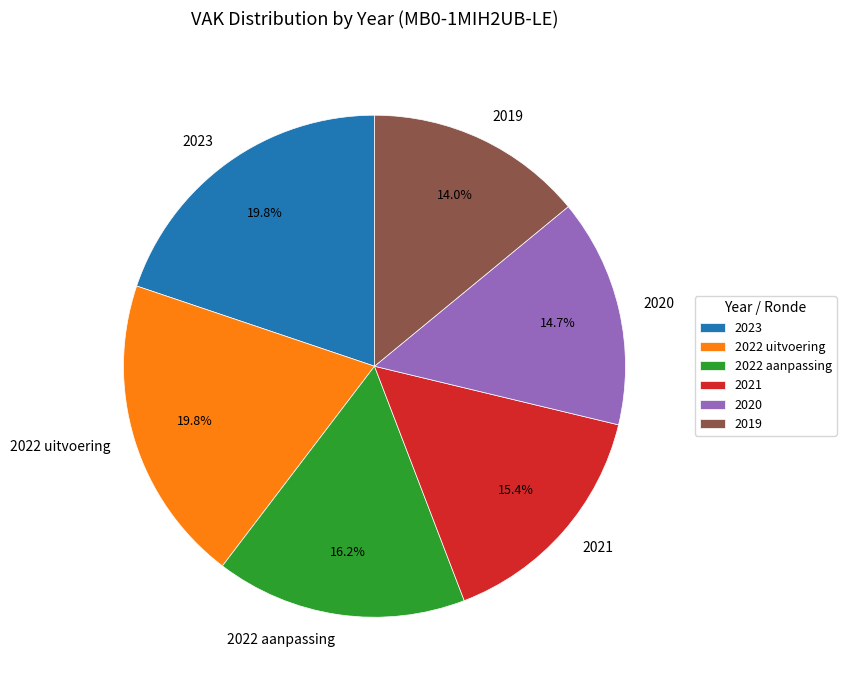

Approximately how many times larger is the value at 2023 compared to 2021?

1.3